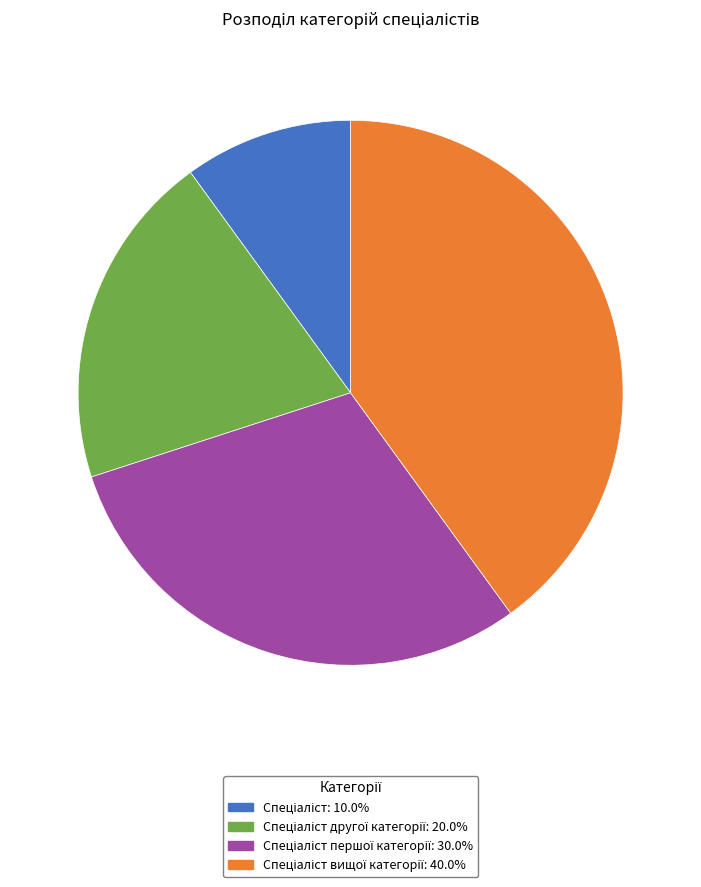

Does any single category account for the majority?

No